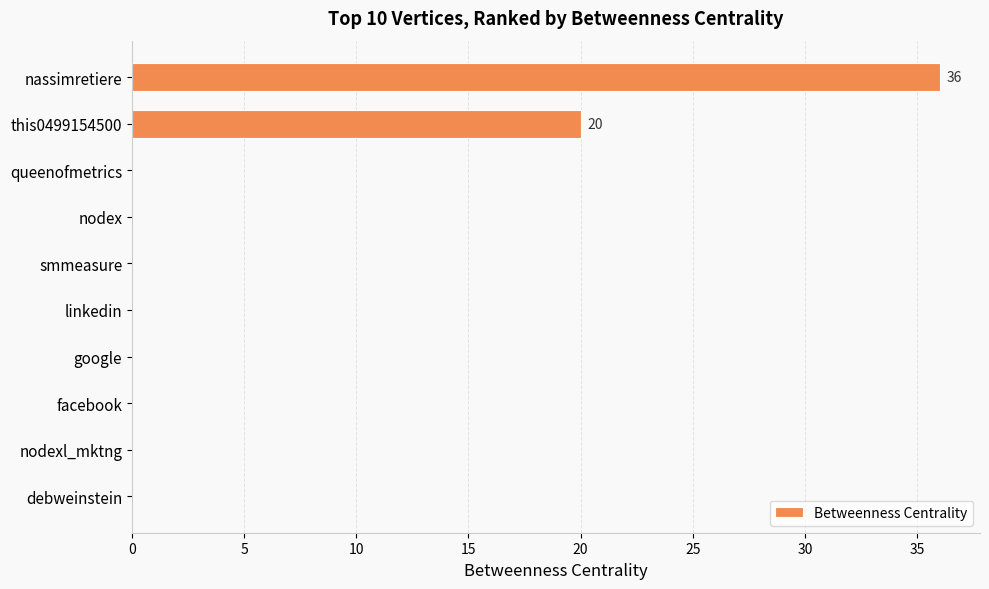

What is the greatest value displayed?

36